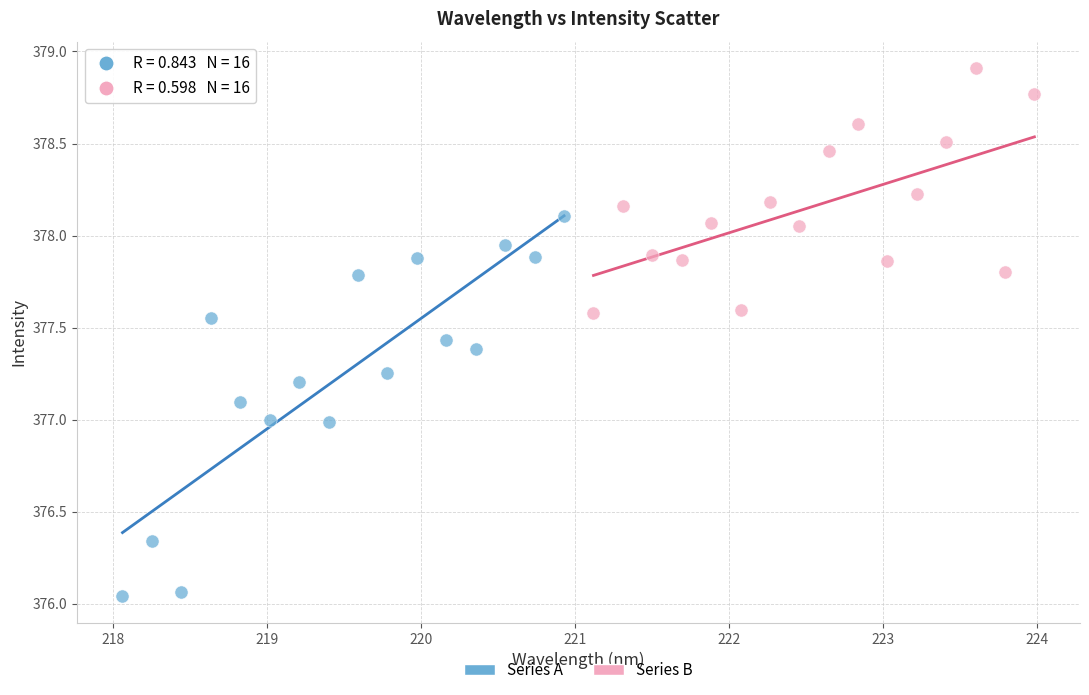

Which series reaches the maximum Y coordinate?

Series B